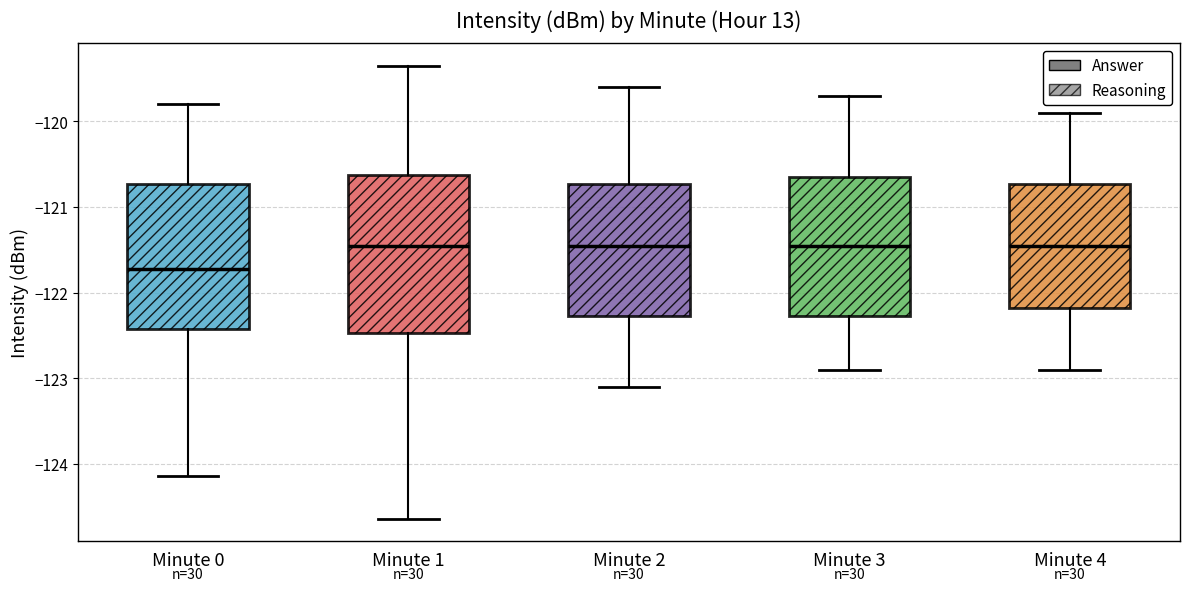

Where does the upper whisker of the box for Minute 3 end on the y-axis? The values are not printed on the chart, so give them approximately, as read against the axis.

-119.7